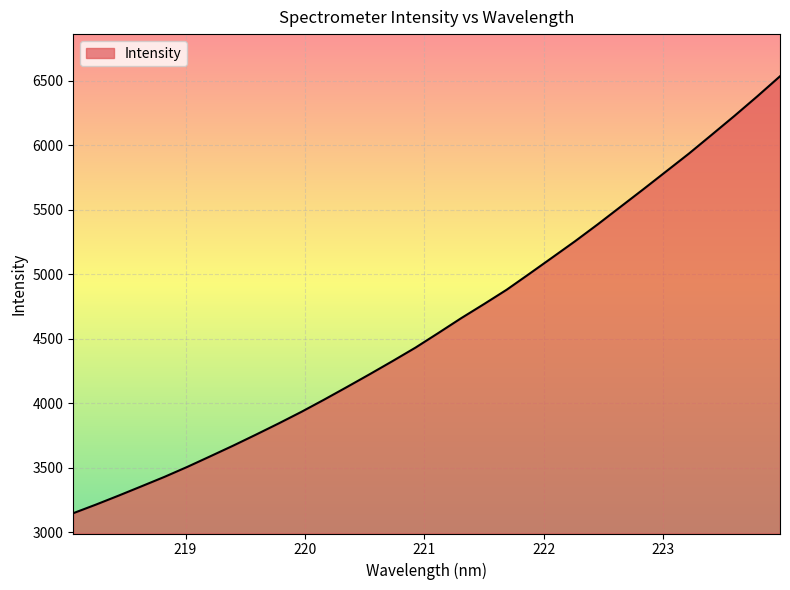

What is the minimum value shown in the chart?

3147.8